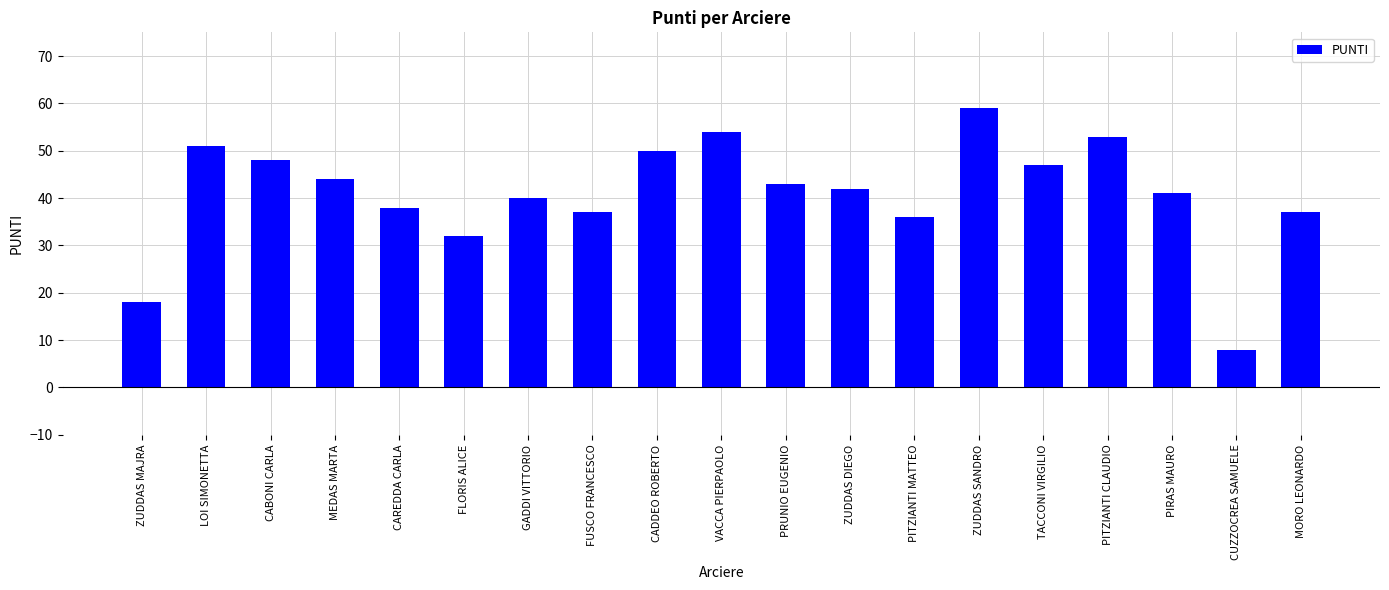

What position from the right is PRUNIO EUGENIO?

9